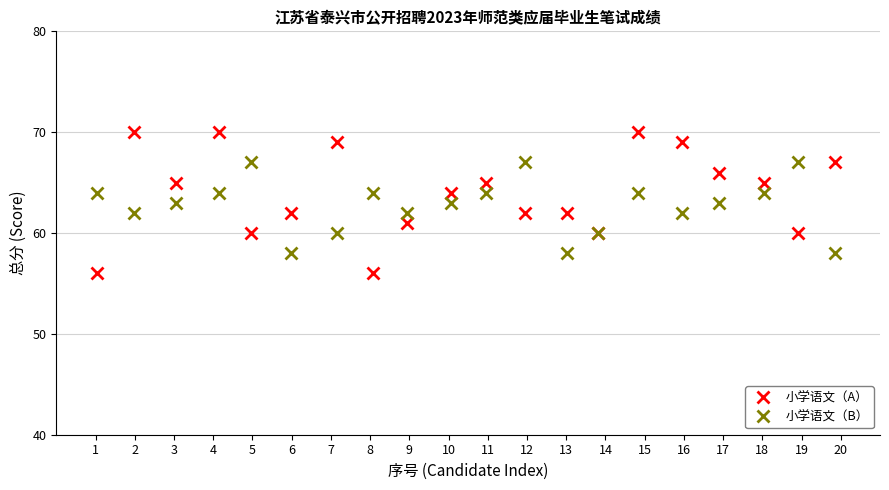

True or false: 小学语文（B） has more than 2 points higher than both neighbors.

True